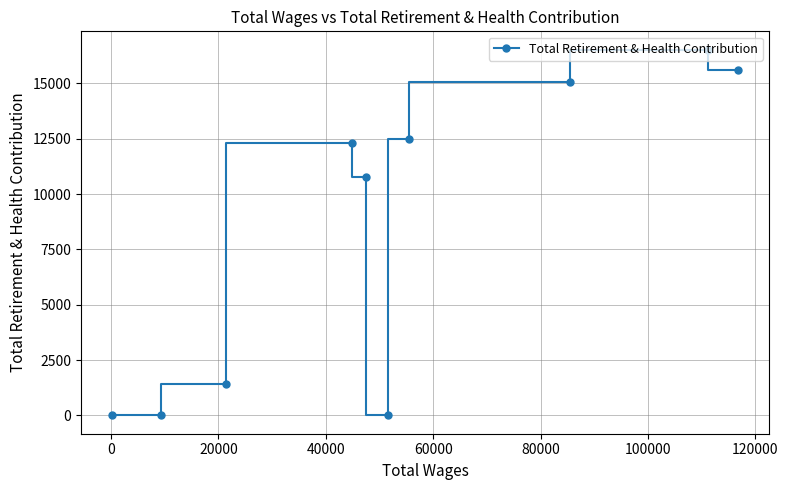

What is the greatest value displayed?

16526